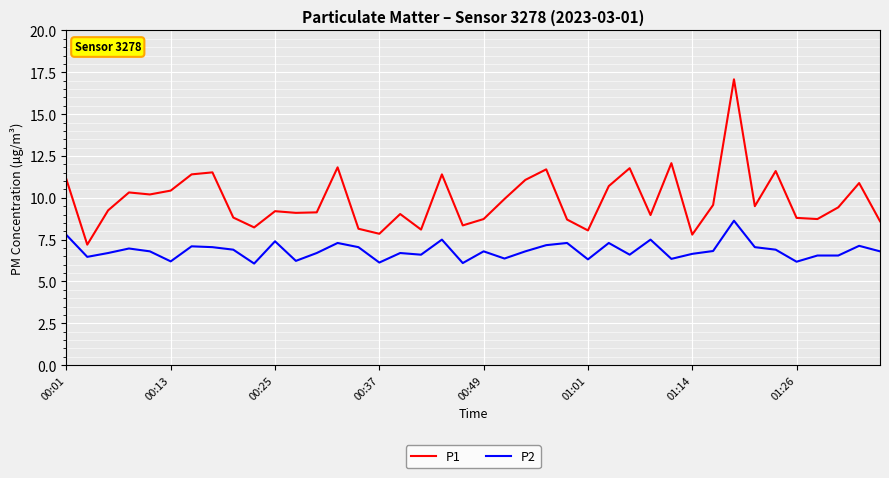

What is the sum of all P2 values?

273.5